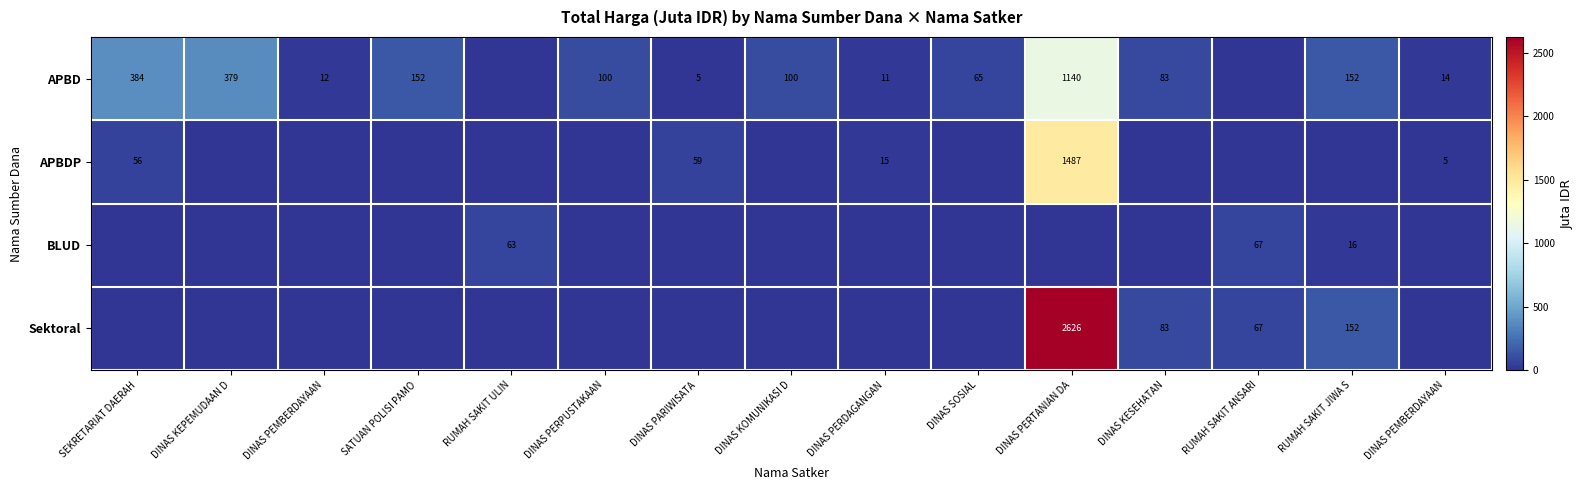

How many categories are shown in the chart?

15